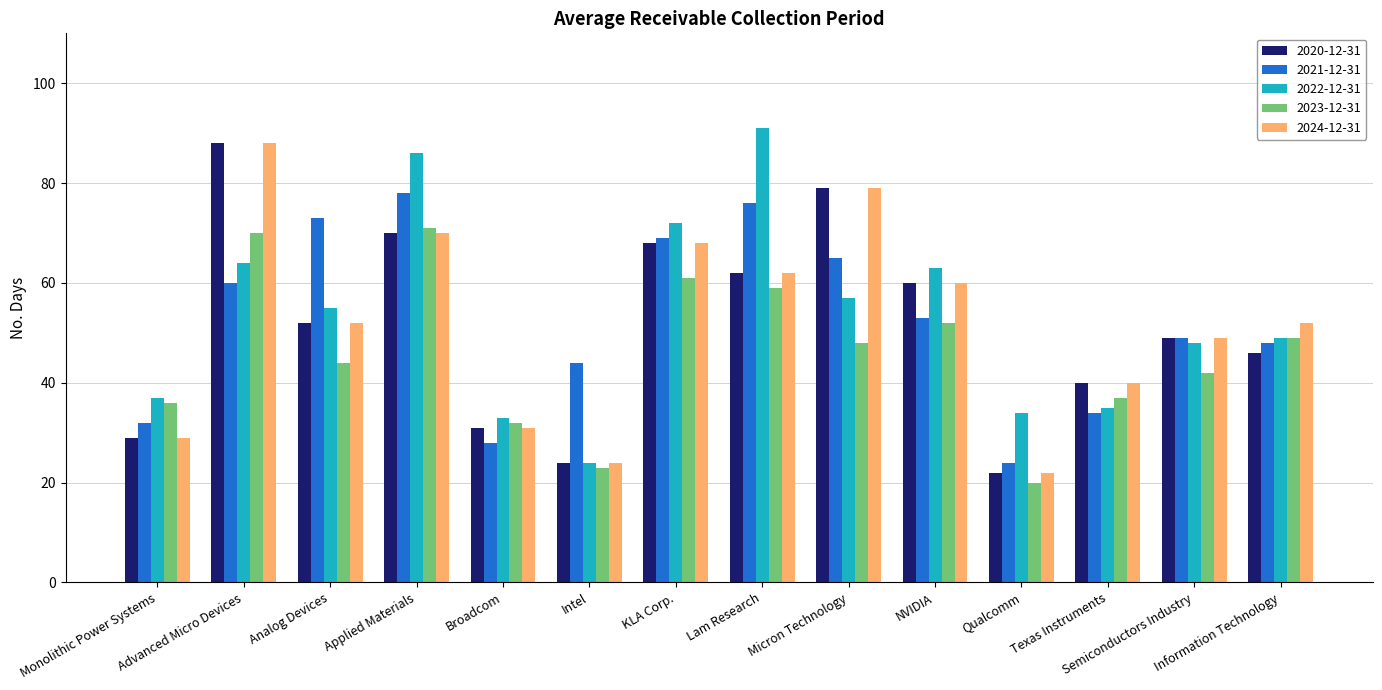

At which label does 2021-12-31 reach its peak?

Applied Materials